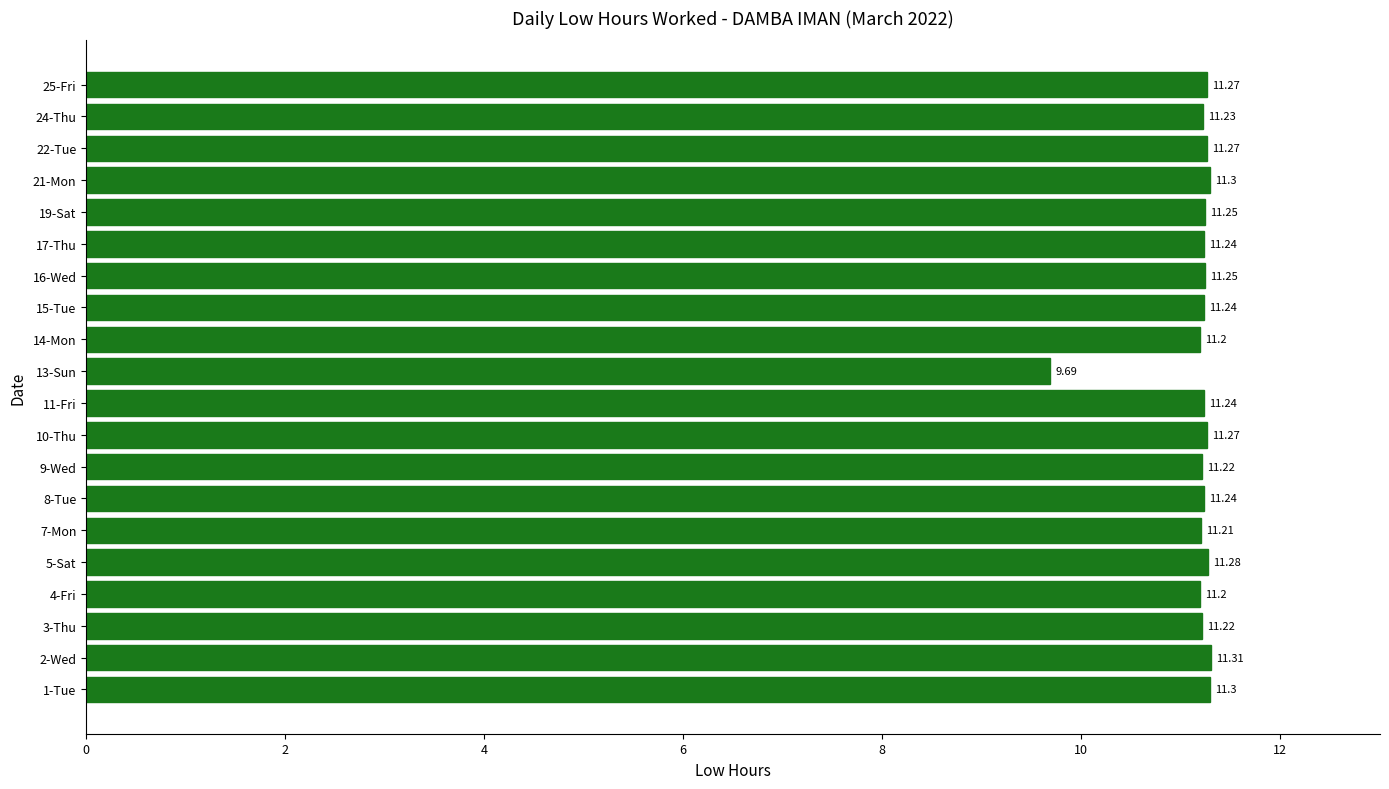

What is the sum of all values?

223.4